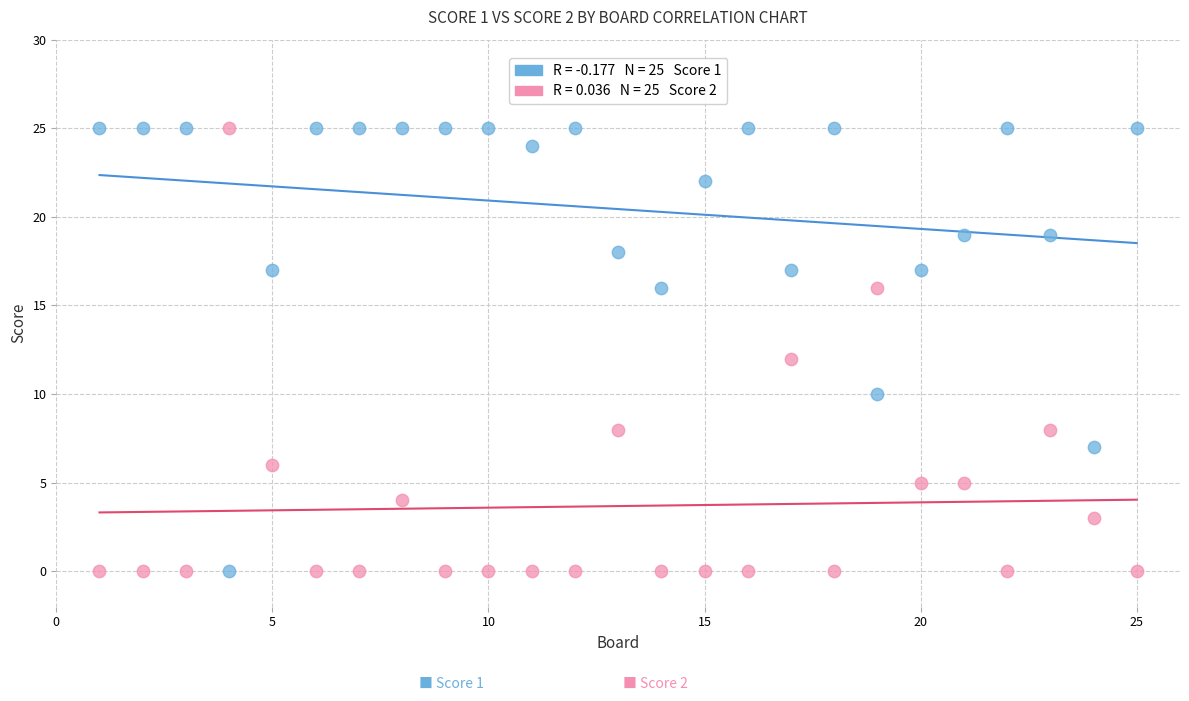

Across all data points, what is the range of Y values (max minus min)?

25